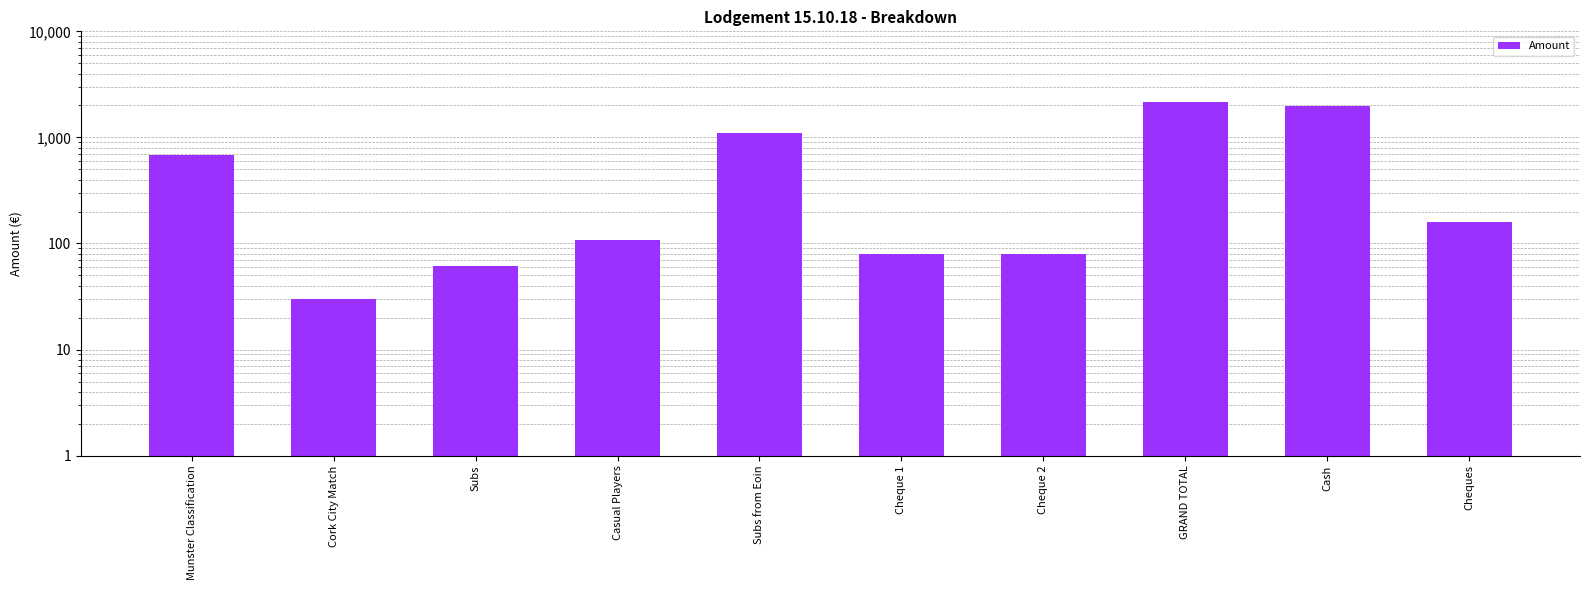

At which category does the chart reach its minimum across all series?

Cork City Match